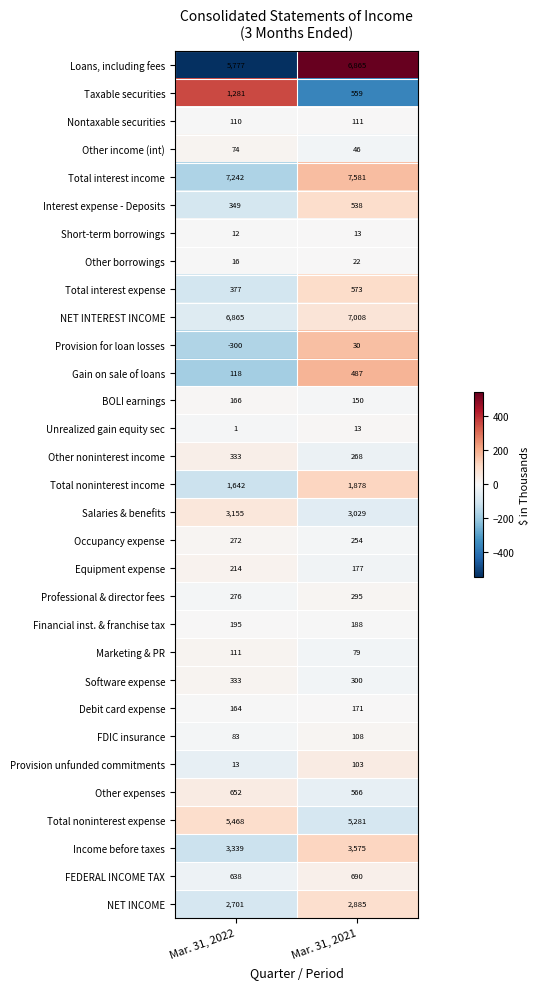

Which label corresponds to the largest value in the chart?

Mar. 31, 2021